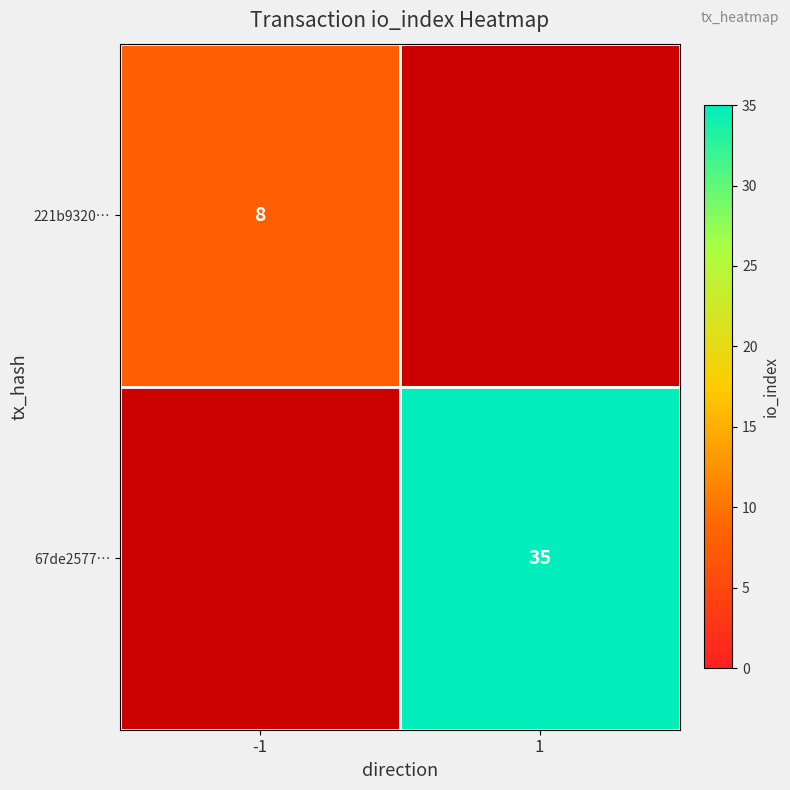

At which category does the chart reach its minimum across all series?

-1